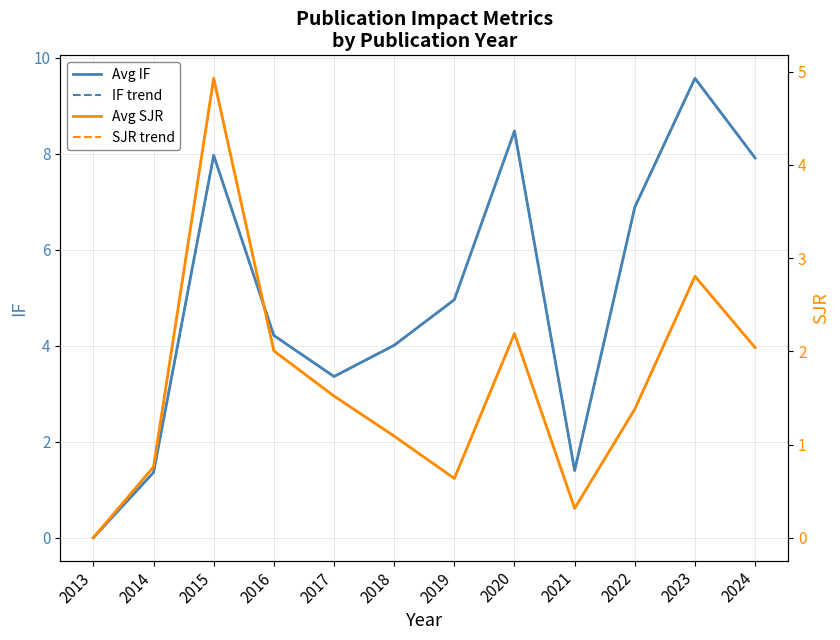

Which category has the lowest value in the IF (solid) series?

2013